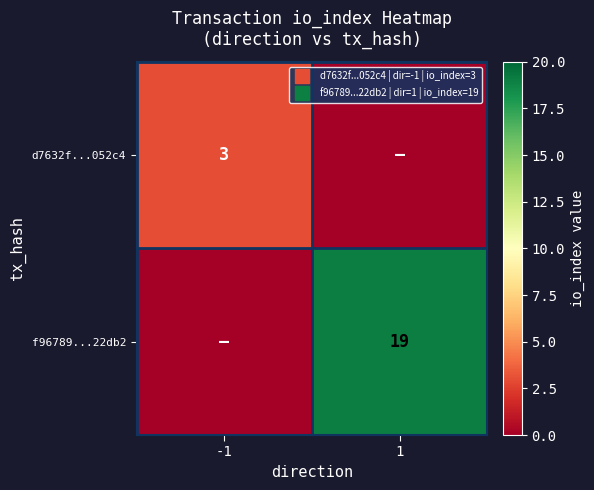

Between -1 and 1, which is larger?

-1